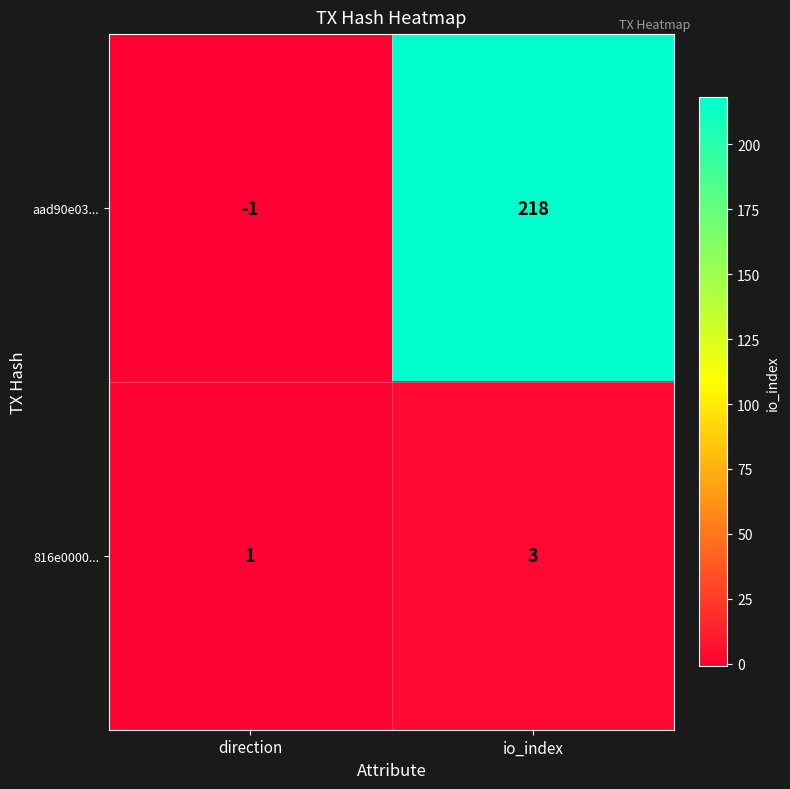

Reading left to right, transcribe all the data shown in this chart.

aad90e03...: -1	218
816e0000...: 1	3